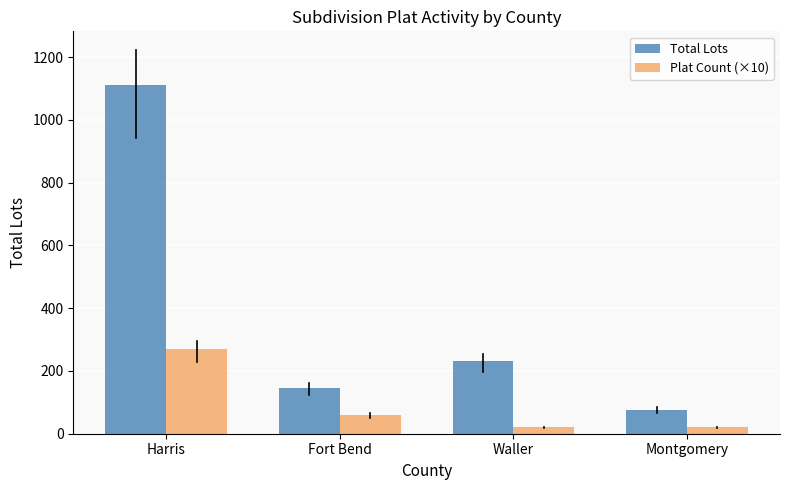

How many bars are there in total?

8